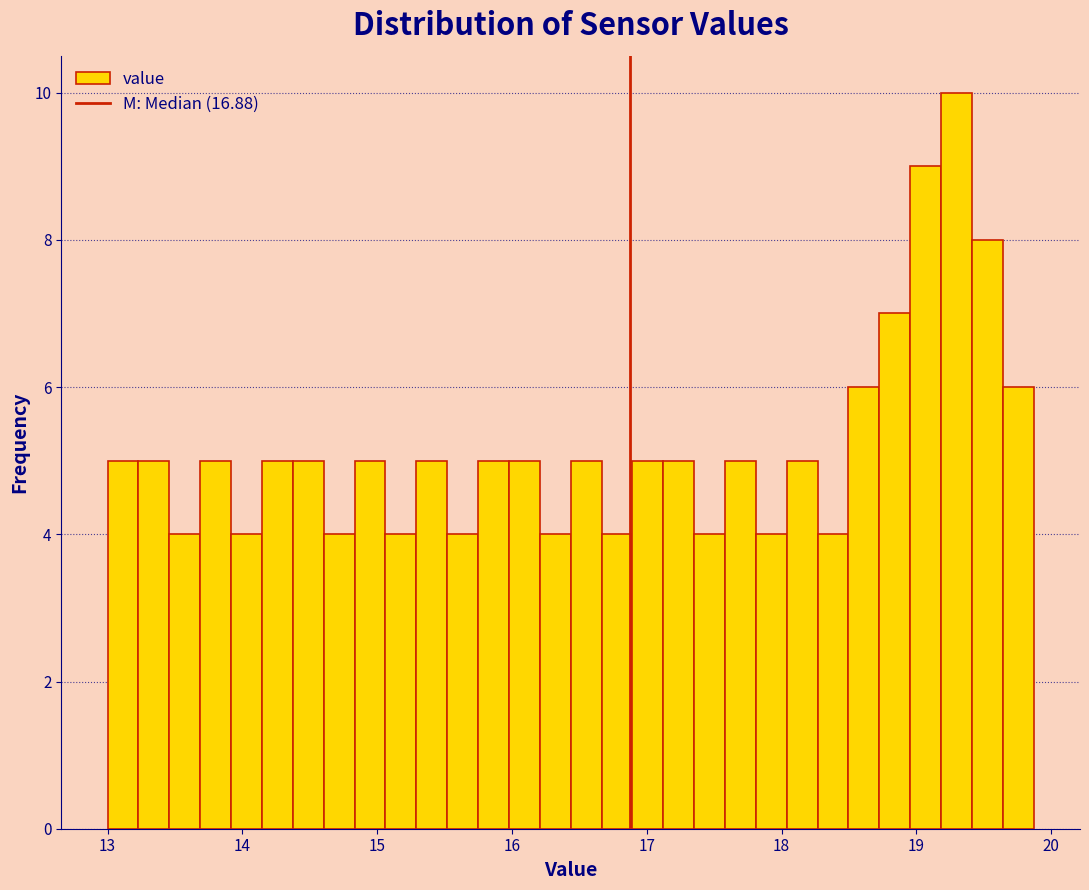

Around what value on the x-axis is the tallest bar? Give the approximate position of its centre, as read against the axis.

19.3